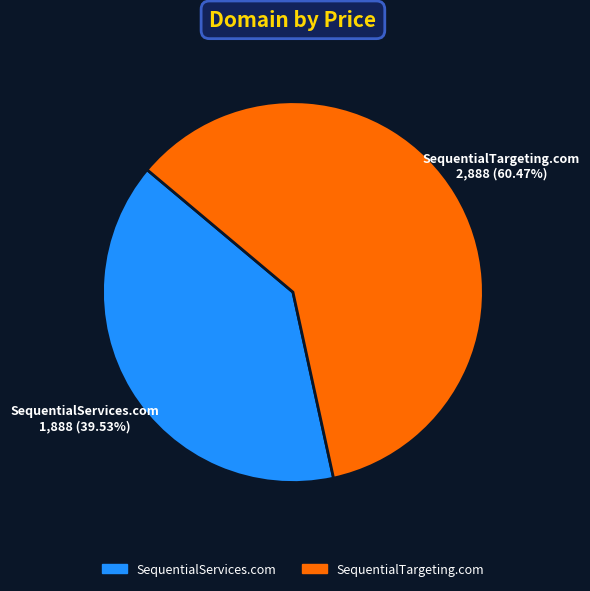

Is there any slice that represents more than half of the pie?

Yes